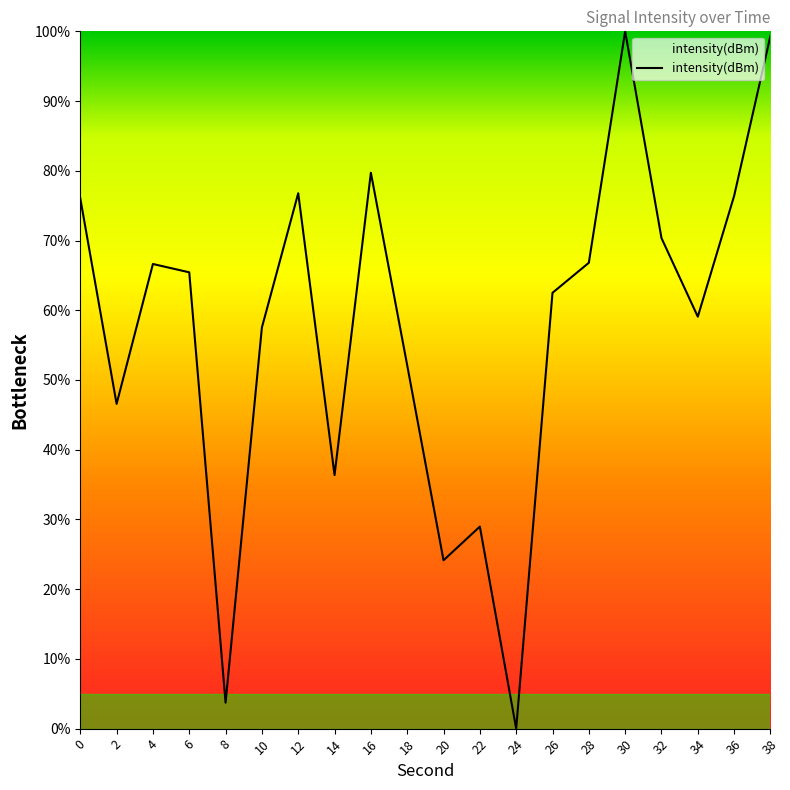

Is this an area chart (filled region under the line)?

No